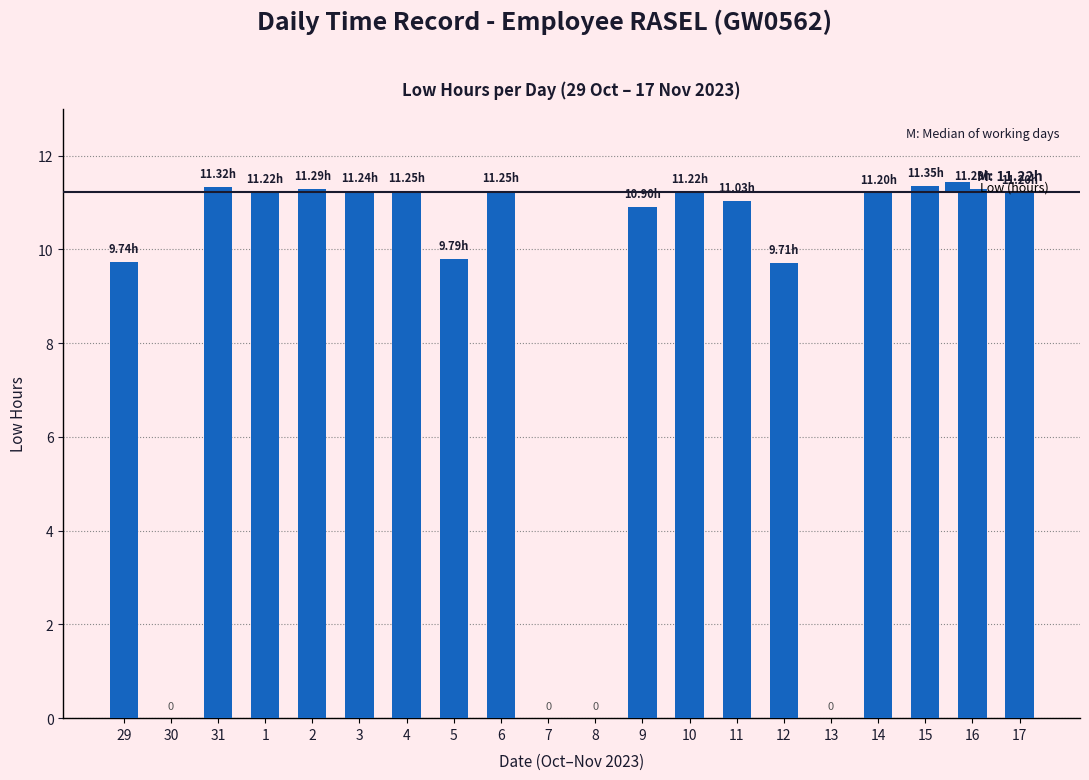

What is the sum of all values?

175.0